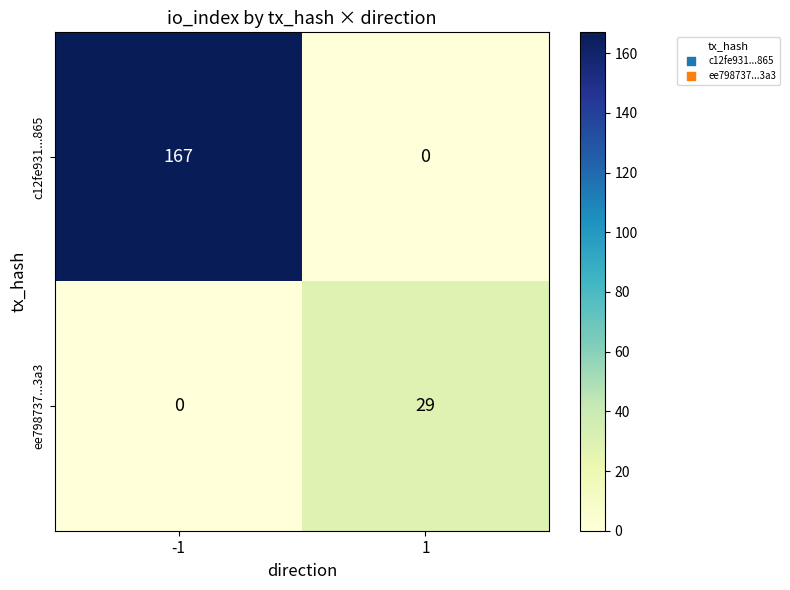

What is the maximum value shown in the chart?

167